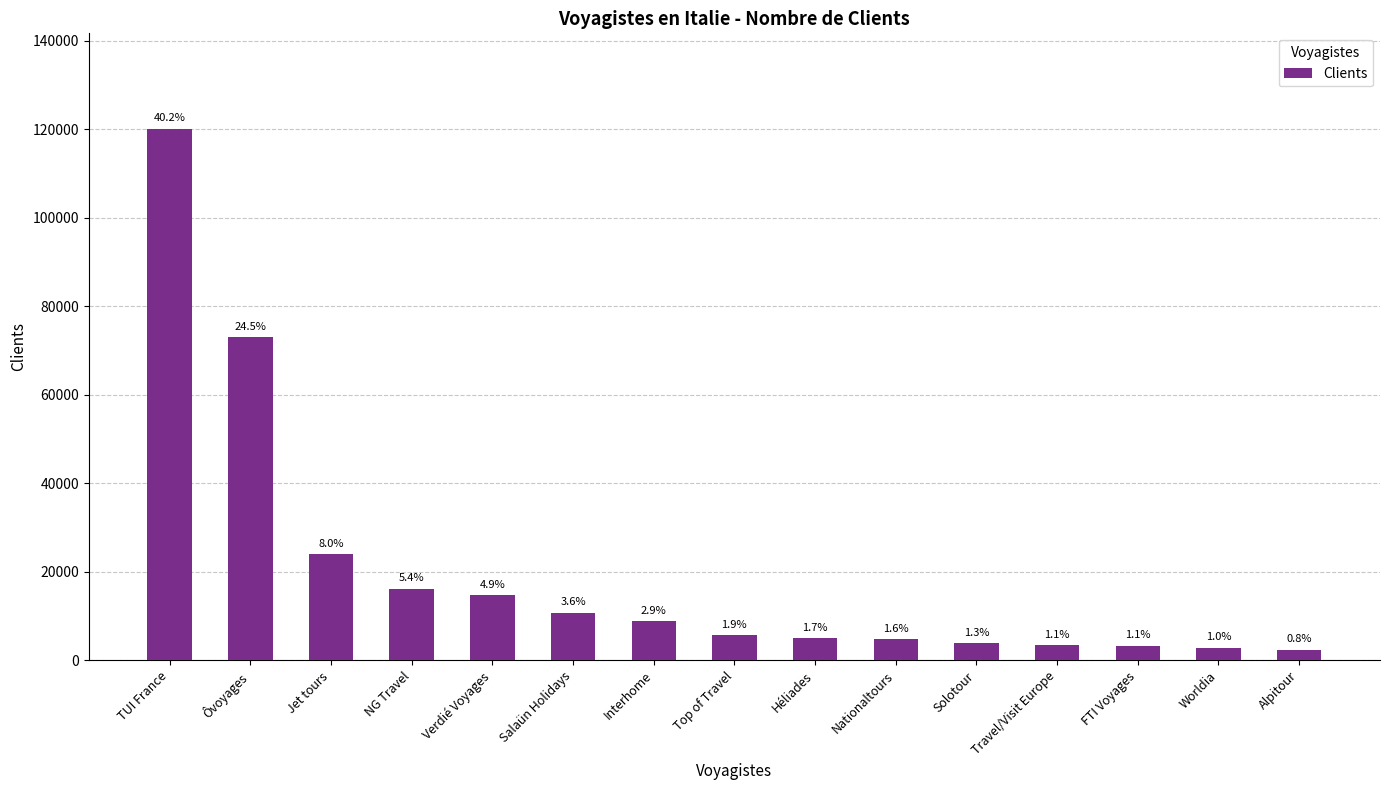

How many bars are there in total?

15